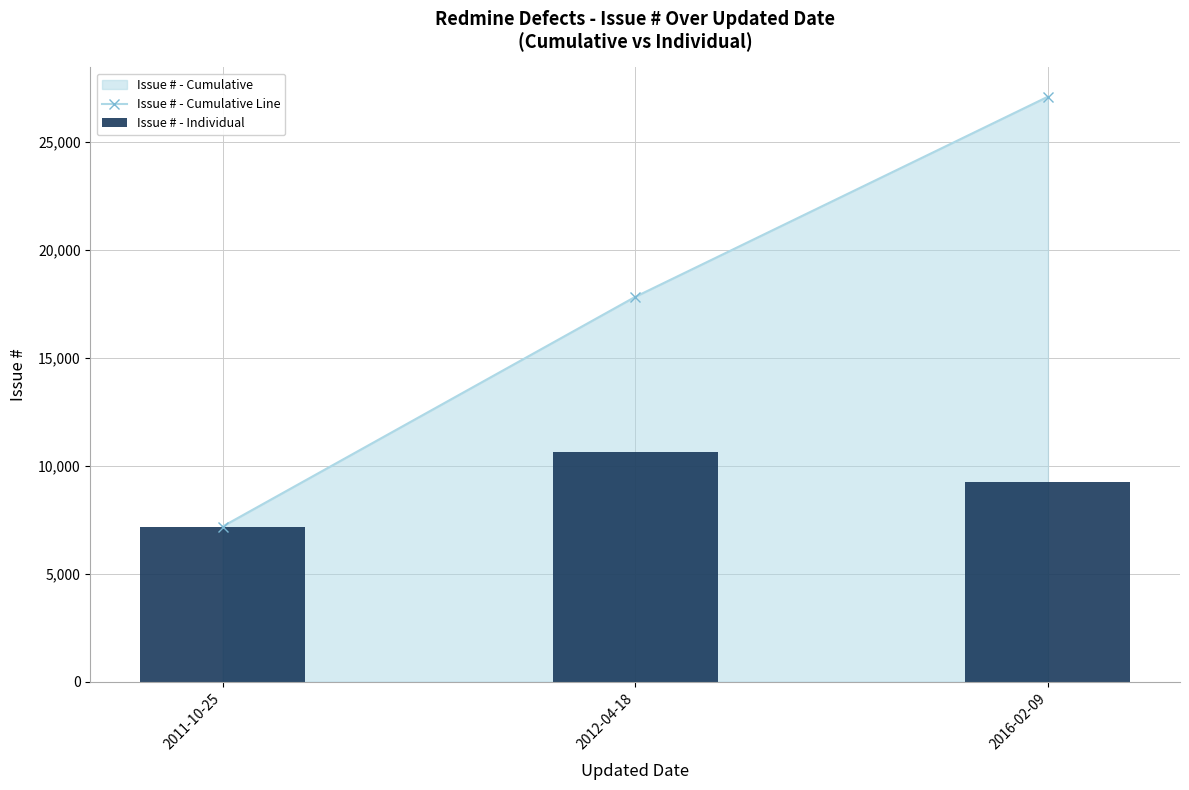

Rank the categories by Issue # - Individual value from highest to lowest.

2012-04-18, 2016-02-09, 2011-10-25